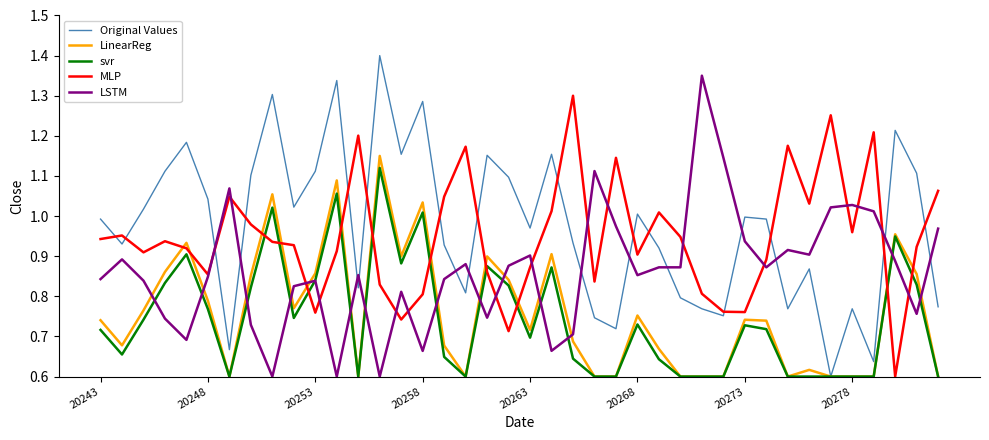

After their last crossing, which series has the higher values: LinearReg or LSTM?

LSTM